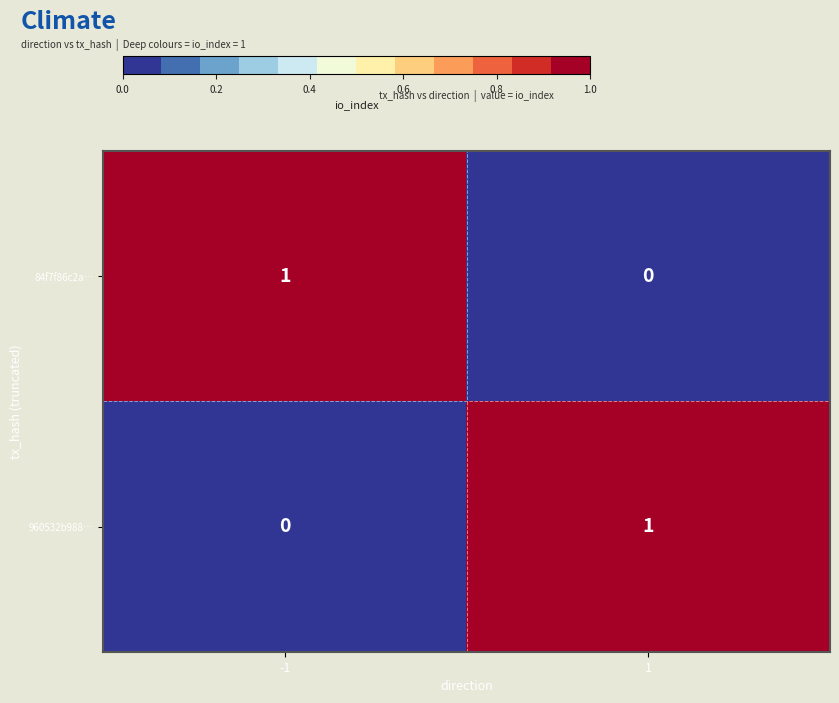

Reading left to right, list all the values displayed in this chart.

84f7f86c2a…: -1=1	1=0
960532b988…: -1=0	1=1